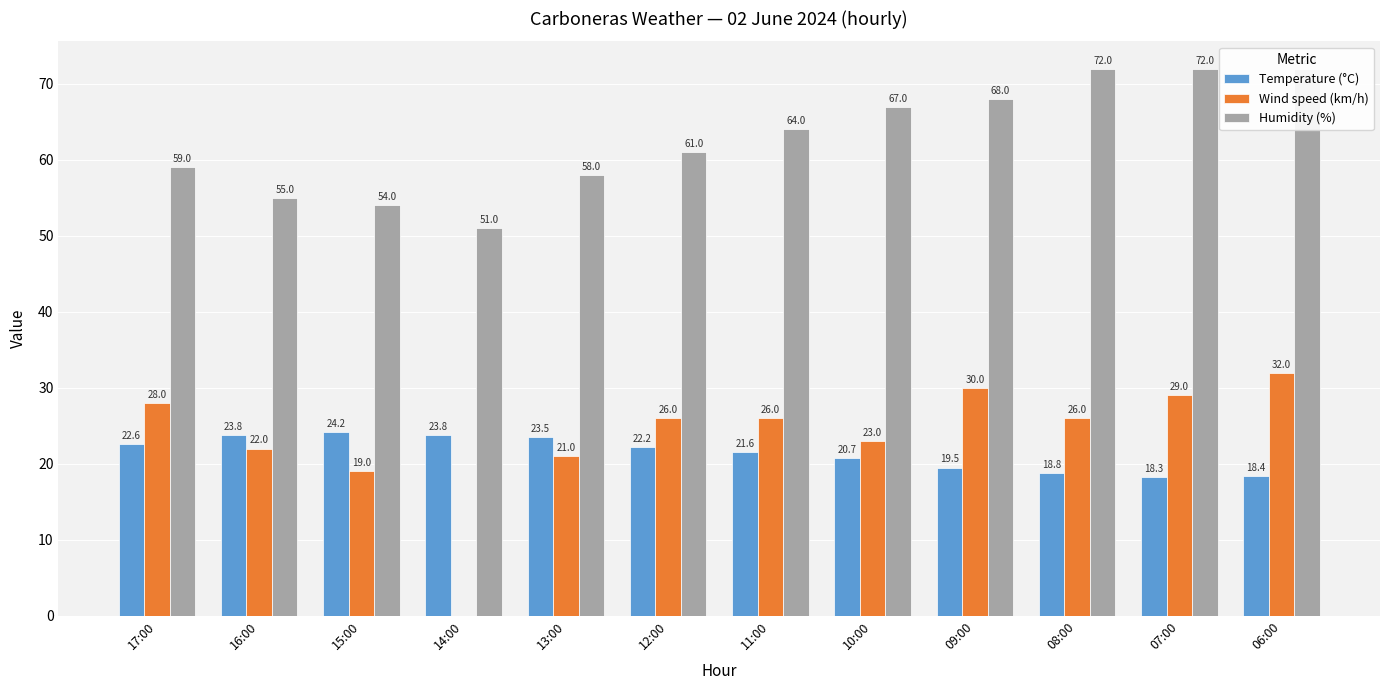

Which series has the largest range (max minus min)?

Wind speed (km/h)